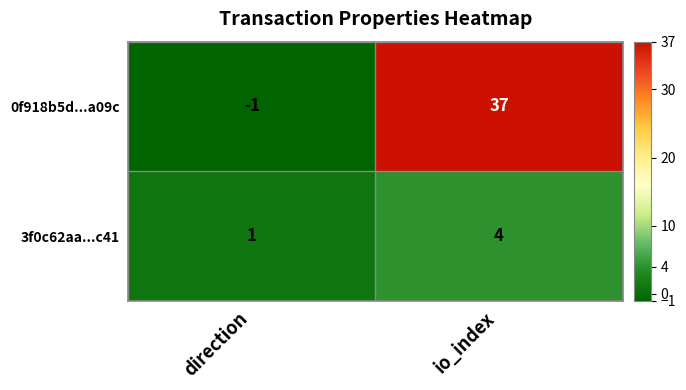

What is the difference between the 0f918b5d...a09c values at io_index and direction?

38